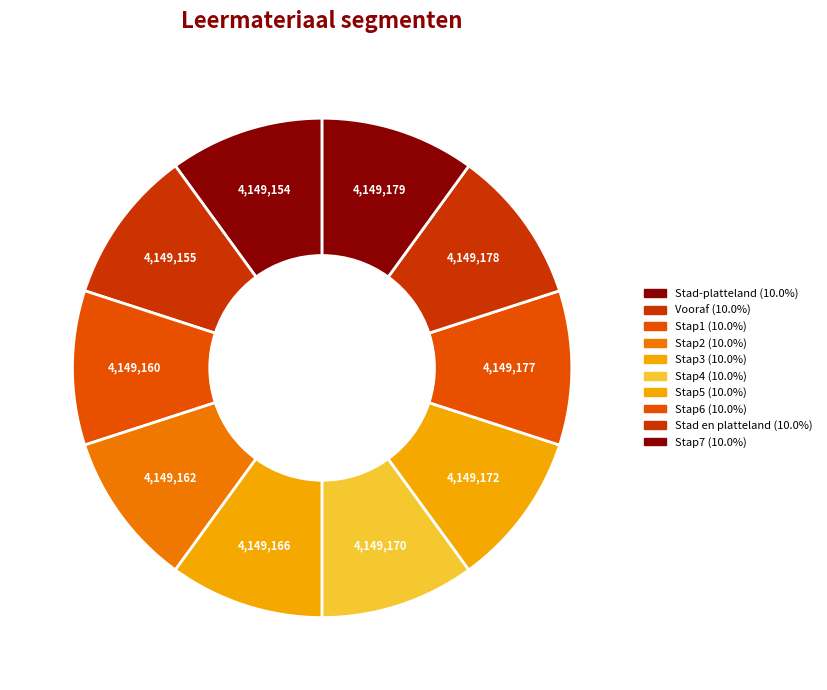

What is the smallest slice in the pie chart?

Stad-platteland